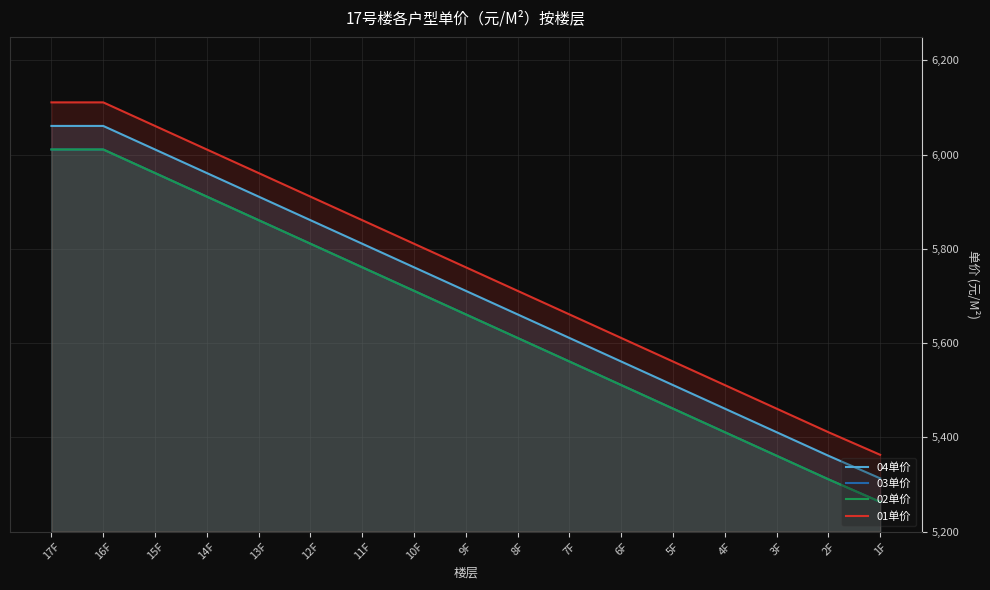

What are all the series names shown in the legend?

04单价, 03单价, 02单价, 01单价